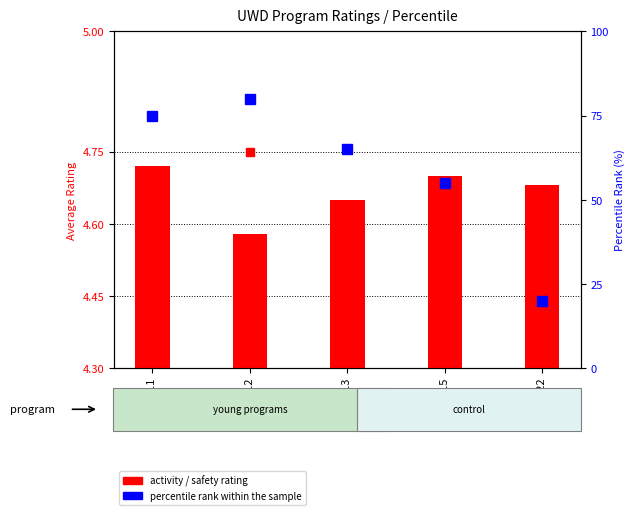

At which label is the value closest to 50?

code 15